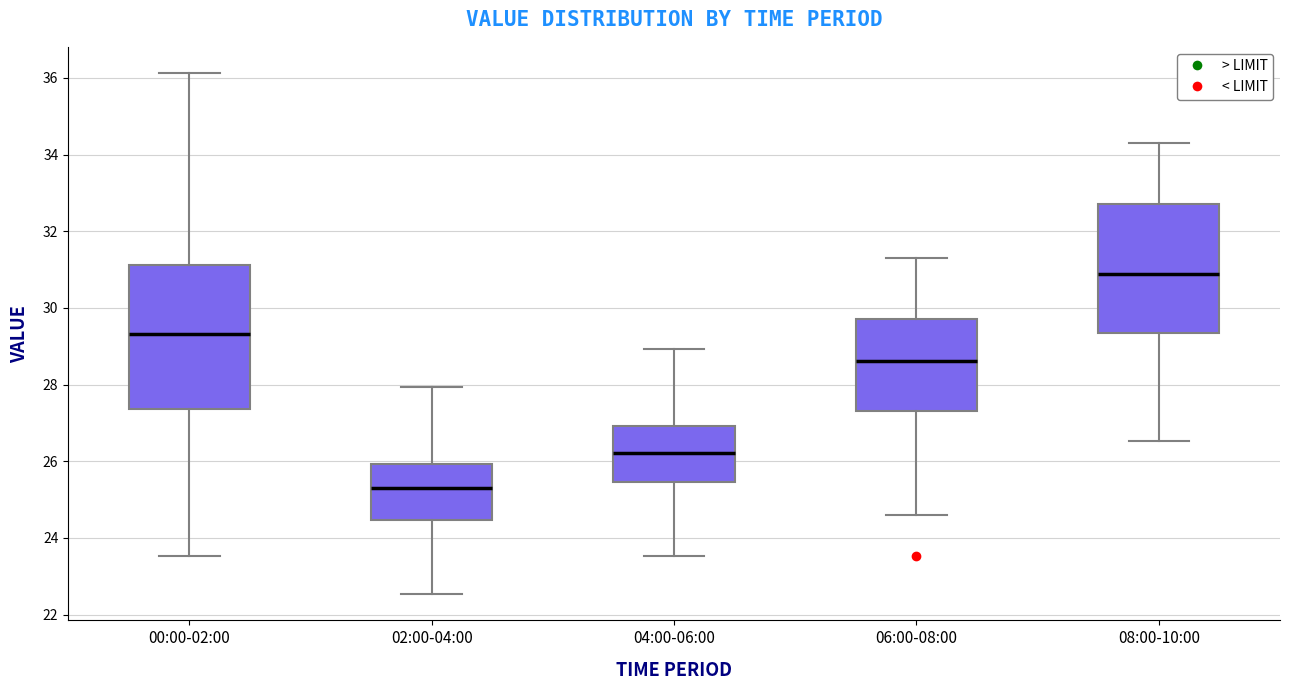

Reading left to right, read every box against the y-axis: the position of its median line, the range the box covers, and the ends of its whiskers. The values are not printed on the chart, so give them approximately, as read against the axis.

00:00-02:00: median 29.4, box 27.4 to 31.2, whiskers 23.6 to 36.2
02:00-04:00: median 25.4, box 24.4 to 26.0, whiskers 22.6 to 28.0
04:00-06:00: median 26.2, box 25.4 to 27.0, whiskers 23.6 to 29.0
06:00-08:00: median 28.6, box 27.4 to 29.8, whiskers 24.6 to 31.4
08:00-10:00: median 30.8, box 29.4 to 32.8, whiskers 26.6 to 34.4